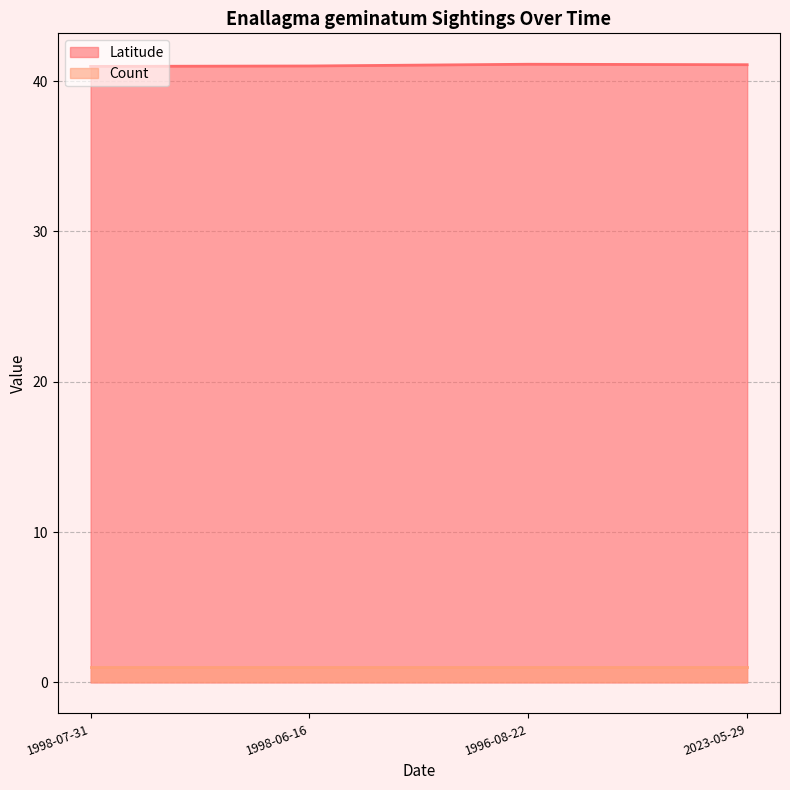

List the labels in order of value, smallest first.

1998-07-31, 1998-06-16, 2023-05-29, 1996-08-22